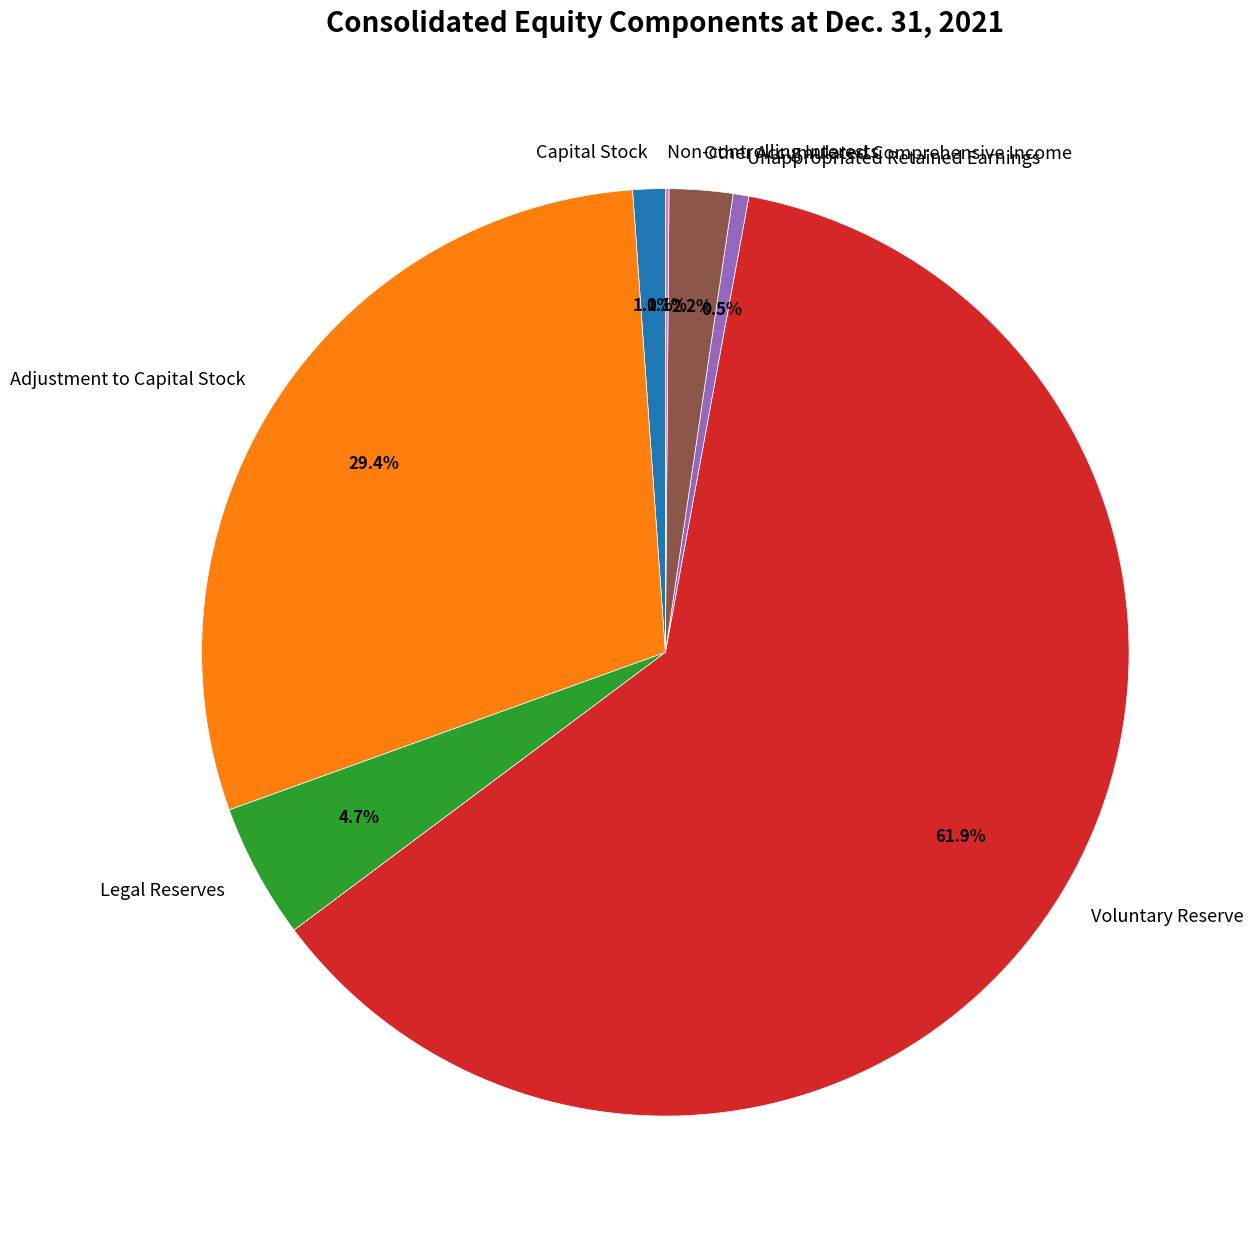

Do Capital Stock and Other Accumulated Comprehensive Income together represent more than half of the pie?

No